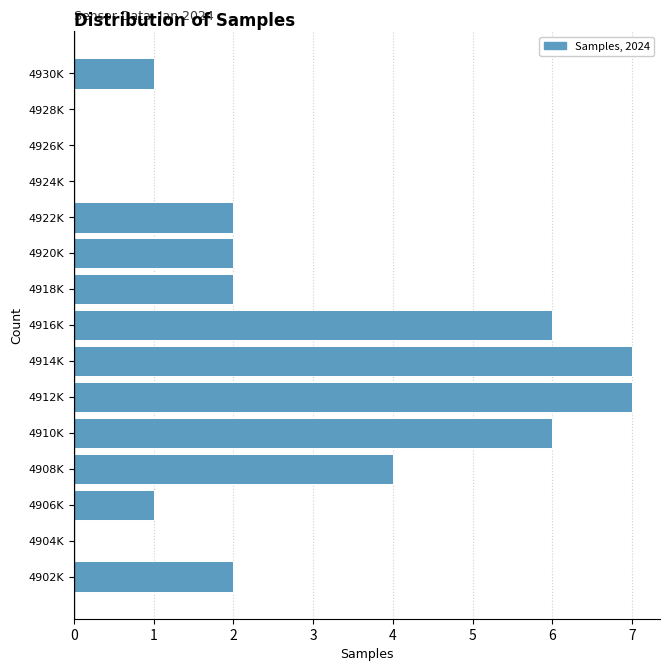

Reading top to bottom, transcribe all the data shown in this chart.

4930K=1	4928K=0	4926K=0	4924K=0	4922K=2	4920K=2	4918K=2	4916K=6	4914K=7	4912K=7	4910K=6	4908K=4	4906K=1	4904K=0	4902K=2